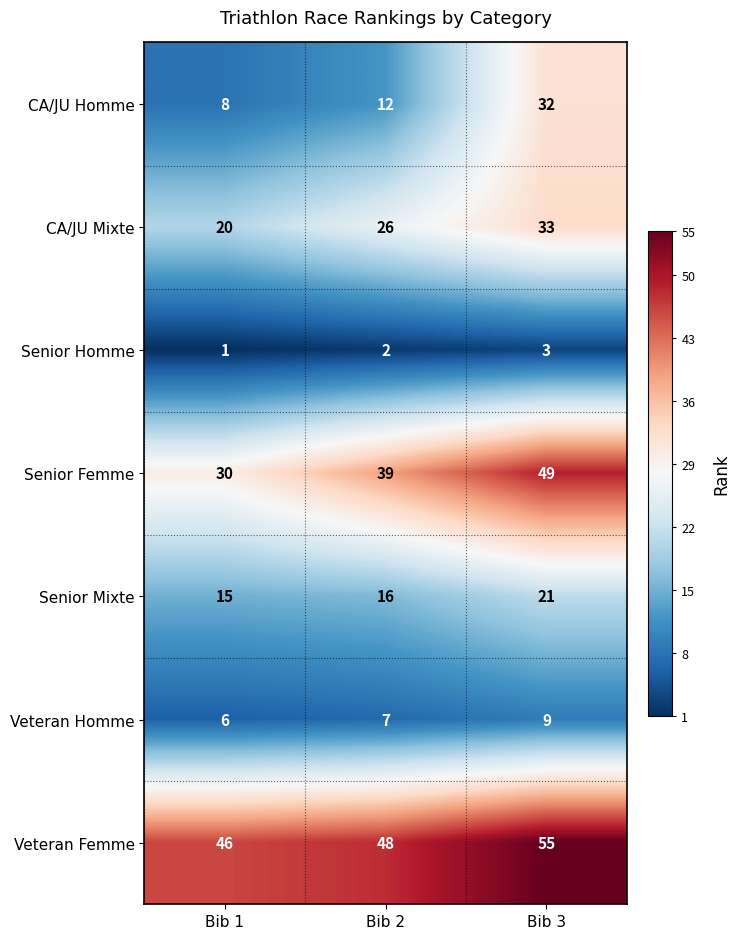

What is the difference between the maximum and second lowest values in the Senior Mixte series?

5